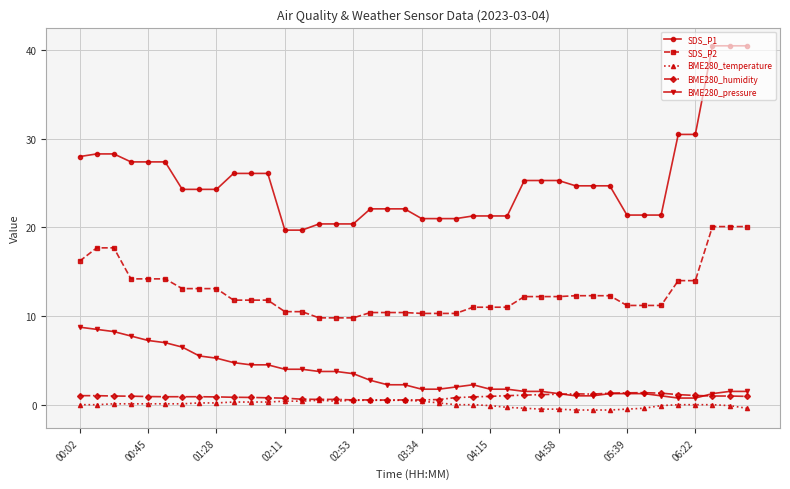

Which series has the largest total across all categories?

SDS_P1